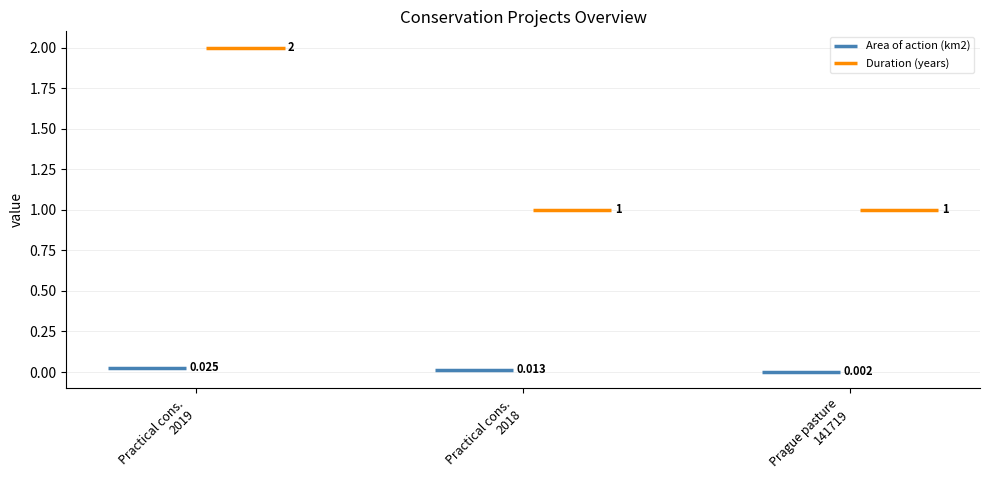

Reading left to right, extract all data points from this chart.

Area of action (km2): 0.0	0.0	0.0
Duration (years): 2.0	1.0	1.0